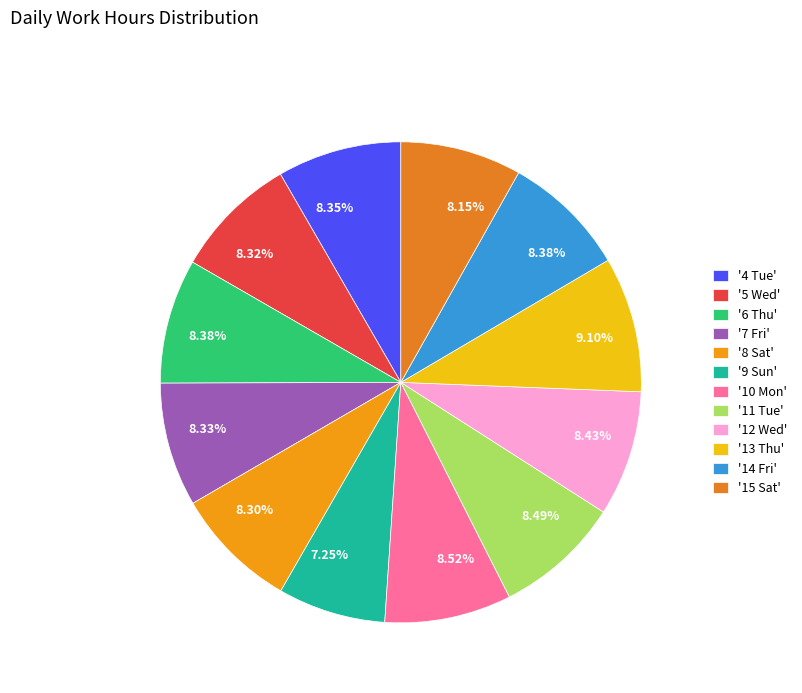

How many segments does this pie chart have?

12